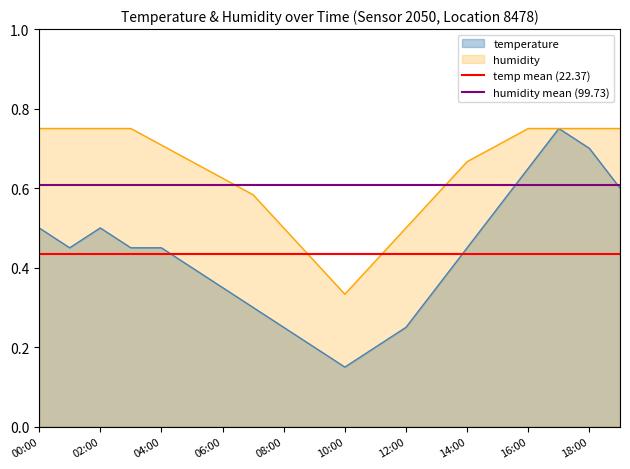

Is it true that temperature equals 0.1 at 12:00?

False